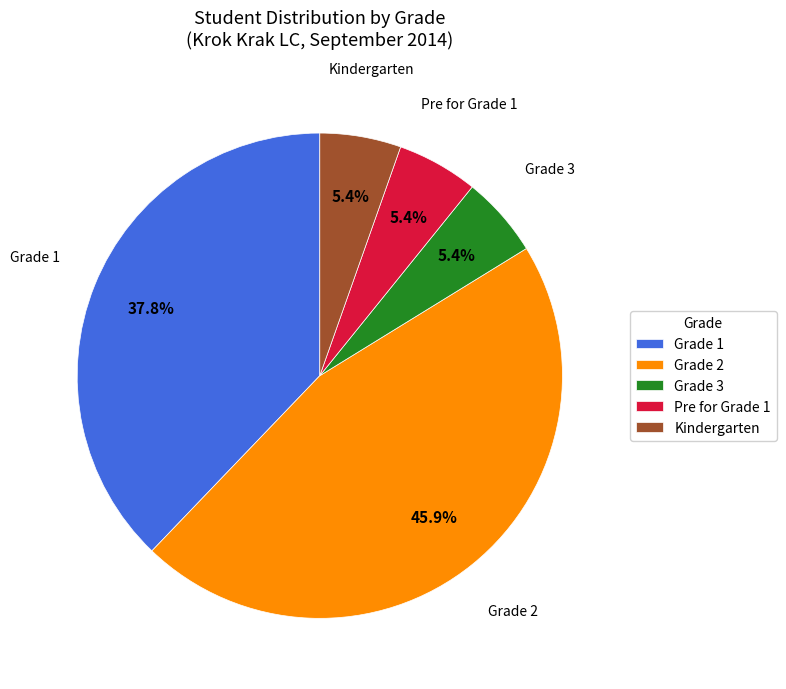

What percentage do Grade 3 and Pre for Grade 1 together represent?

10.8%